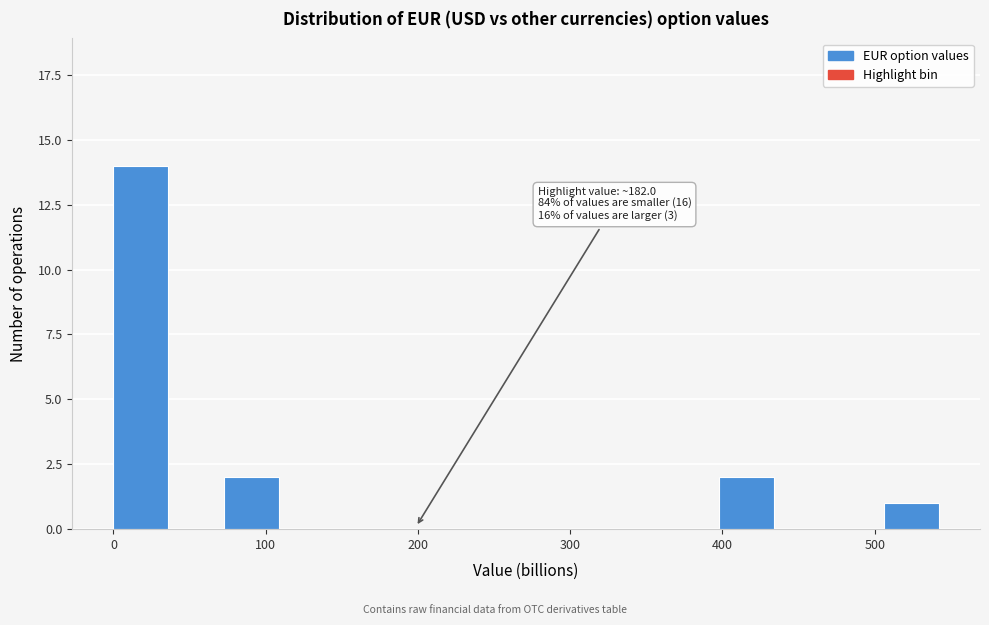

Read against the x-axis, roughly where is the centre of the tallest bar?

20